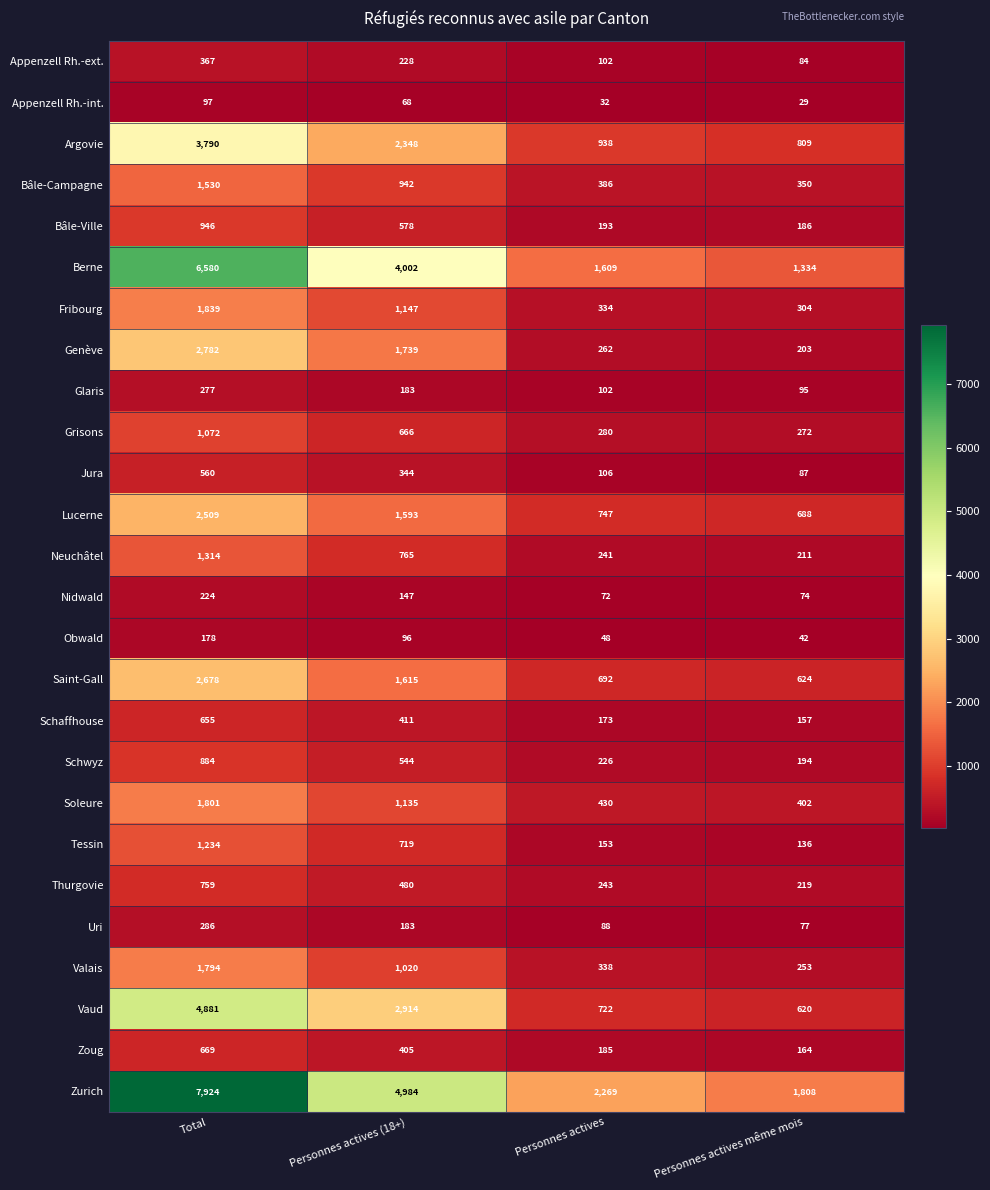

List the series in order of their peak value, highest first.

Zurich, Berne, Vaud, Argovie, Genève, Saint-Gall, Lucerne, Fribourg, Soleure, Valais, Bâle-Campagne, Neuchâtel, Tessin, Grisons, Bâle-Ville, Schwyz, Thurgovie, Zoug, Schaffhouse, Jura, Appenzell Rh.-ext., Uri, Glaris, Nidwald, Obwald, Appenzell Rh.-int.